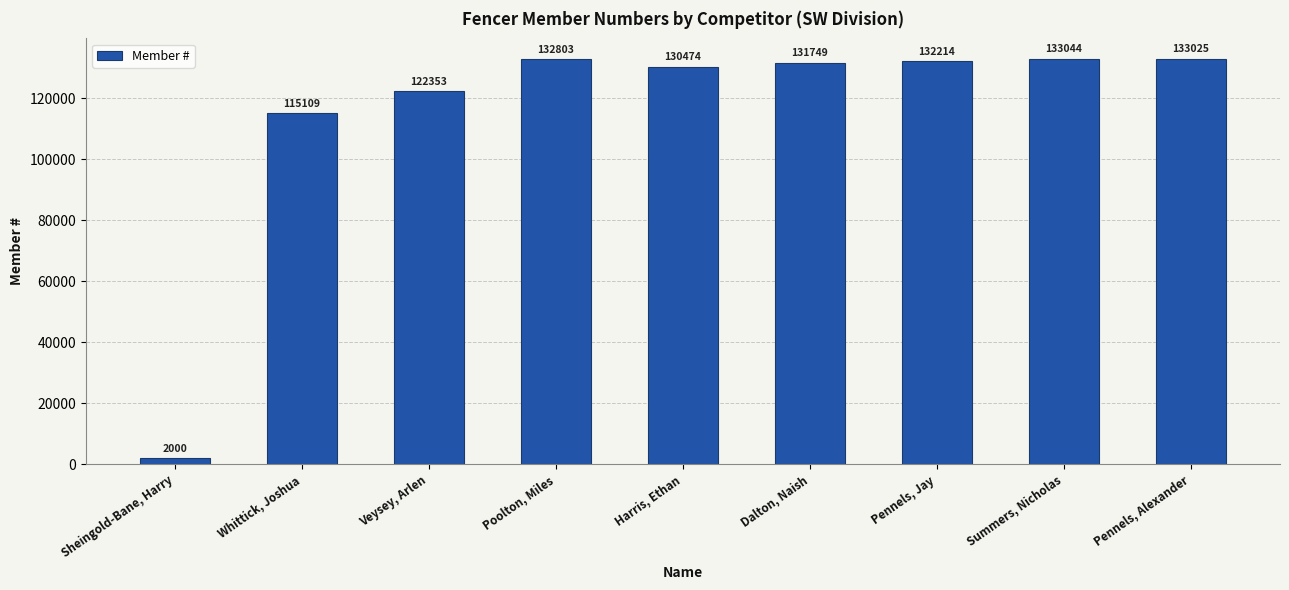

At which category does the chart reach its peak across all series?

Summers, Nicholas